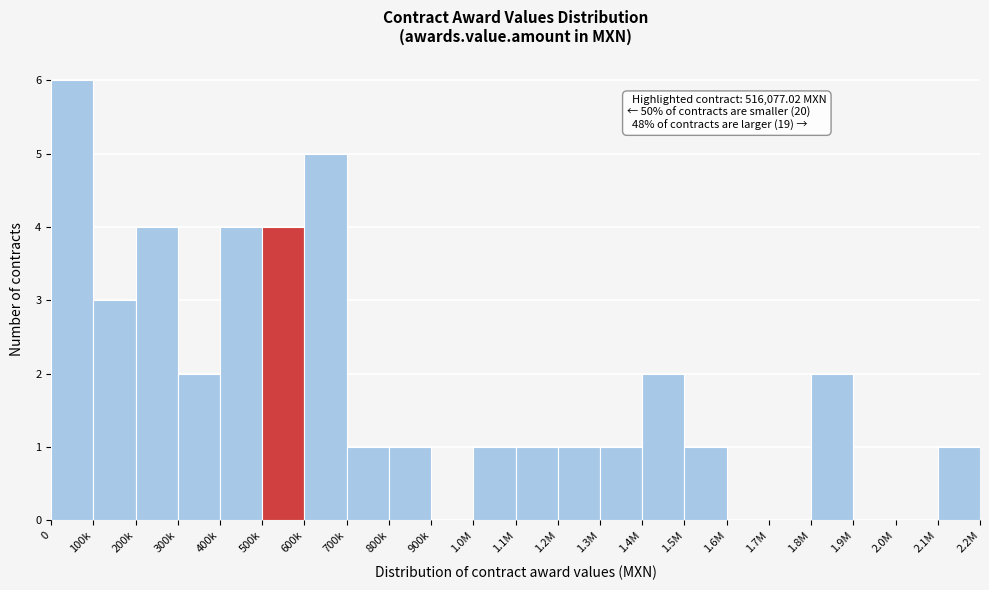

Reading right to left, what are all the values shown in this chart?

2.1M=1	2.0M=0	1.9M=0	1.8M=2	1.7M=0	1.6M=0	1.5M=1	1.4M=2	1.3M=1	1.2M=1	1.1M=1	1.0M=1	900k=0	800k=1	700k=1	600k=5	500k=4	400k=4	300k=2	200k=4	100k=3	0=6